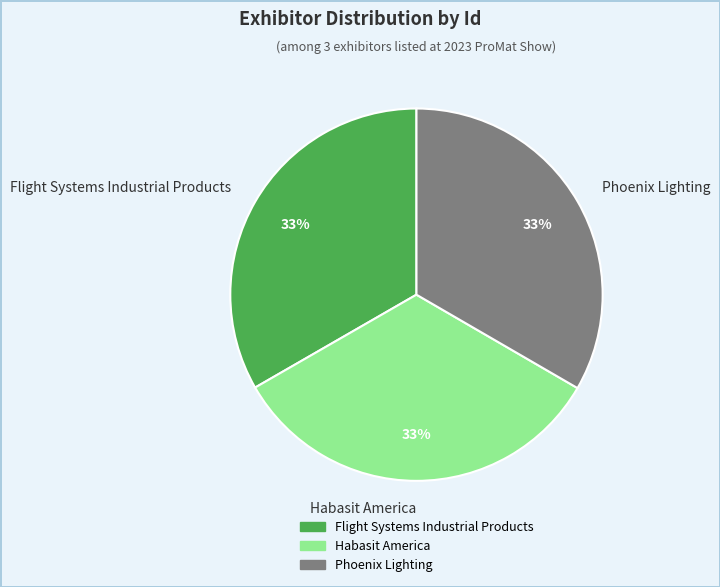

To the nearest percent, what portion does Phoenix Lighting represent?

33%